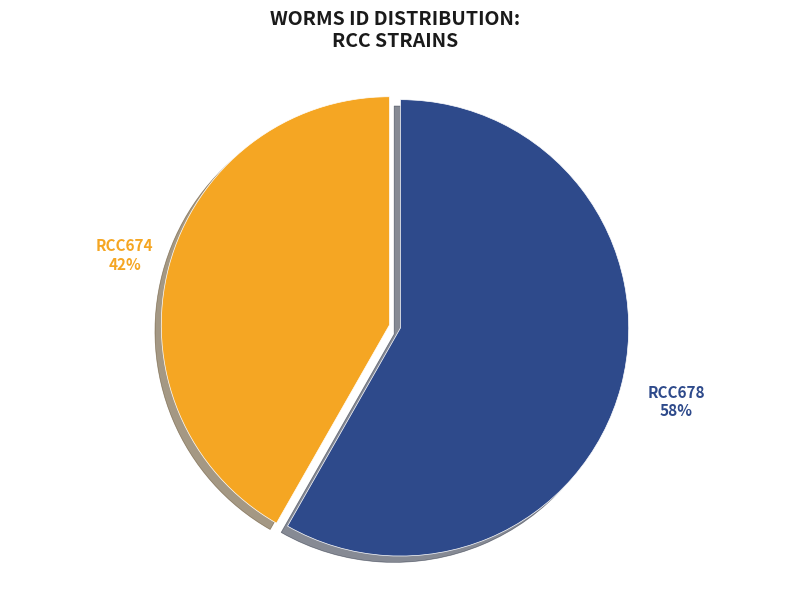

To the nearest percent, what is the difference between the largest and smallest slice percentages?

16%